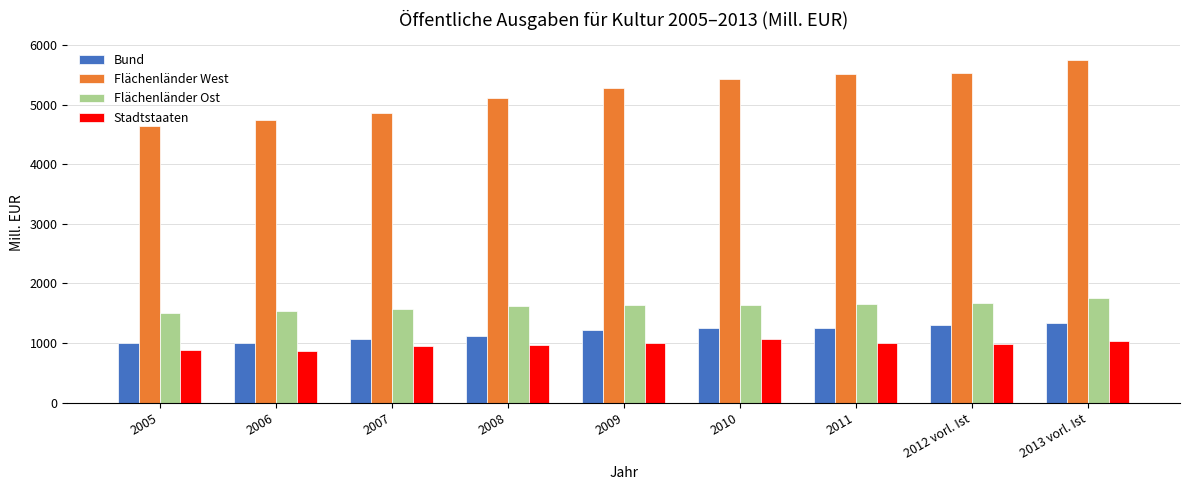

What is the approximate value of Bund at 2006?

1000.8